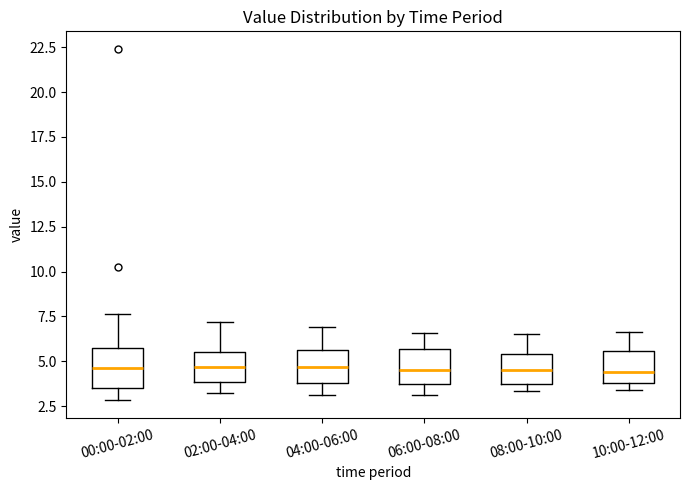

Reading left to right, read every box against the y-axis: the position of its median line, the range the box covers, and the ends of its whiskers. The values are not printed on the chart, so give them approximately, as read against the axis.

00:00-02:00: median 4.5, box 3.5 to 6.0, whiskers 3.0 to 7.5
02:00-04:00: median 4.5, box 4.0 to 5.5, whiskers 3.5 to 7.0
04:00-06:00: median 4.5, box 4.0 to 5.5, whiskers 3.0 to 7.0
06:00-08:00: median 4.5, box 3.5 to 5.5, whiskers 3.0 to 6.5
08:00-10:00: median 4.5, box 3.5 to 5.5, whiskers 3.5 (just below the box's lower edge) to 6.5
10:00-12:00: median 4.5, box 4.0 to 5.5, whiskers 3.5 to 6.5